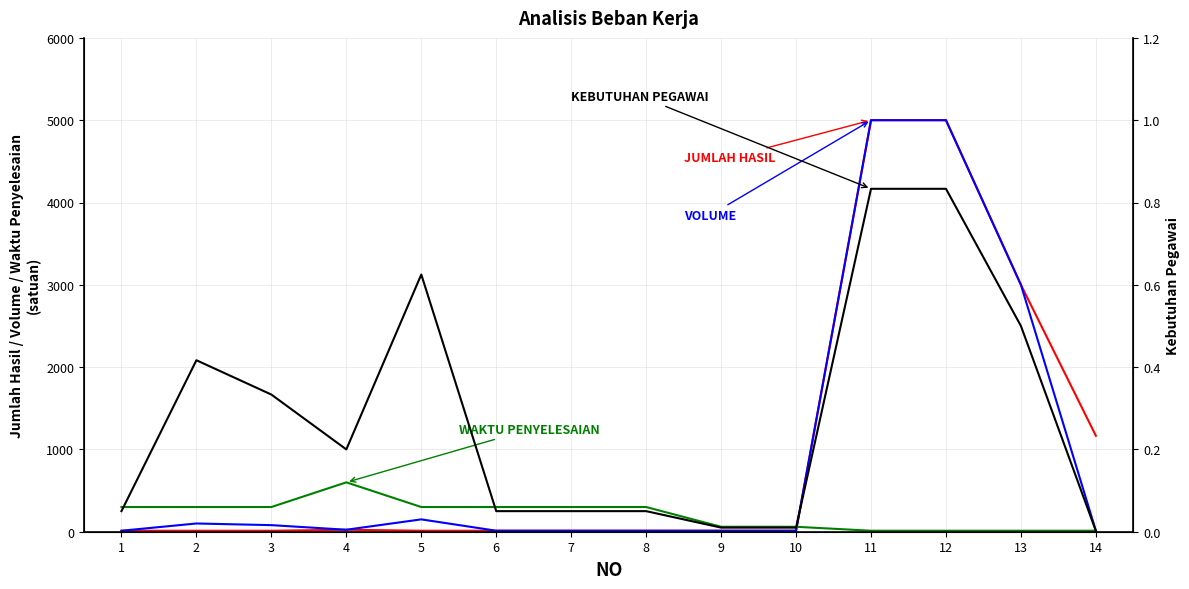

How many values in the VOLUME series exceed 24?

6